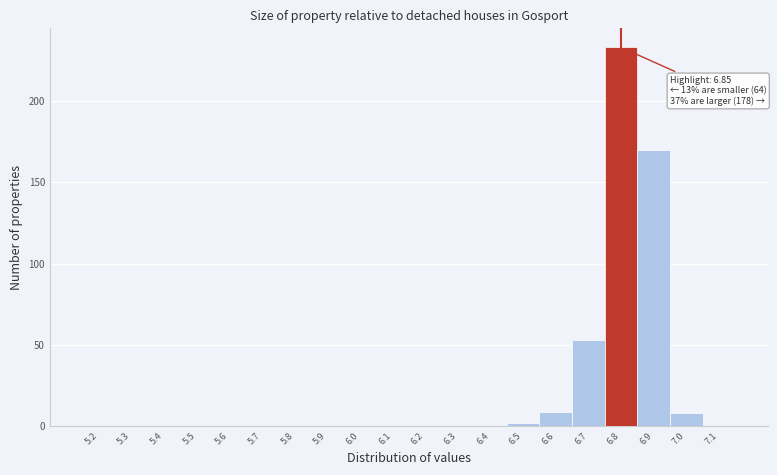

Reading right to left, transcribe all the data shown in this chart.

7.1=0	7.0=8	6.9=170	6.8=233	6.7=53	6.6=9	6.5=2	6.4=0	6.3=0	6.2=0	6.1=0	6.0=0	5.9=0	5.8=0	5.7=0	5.6=0	5.5=0	5.4=0	5.3=0	5.2=0